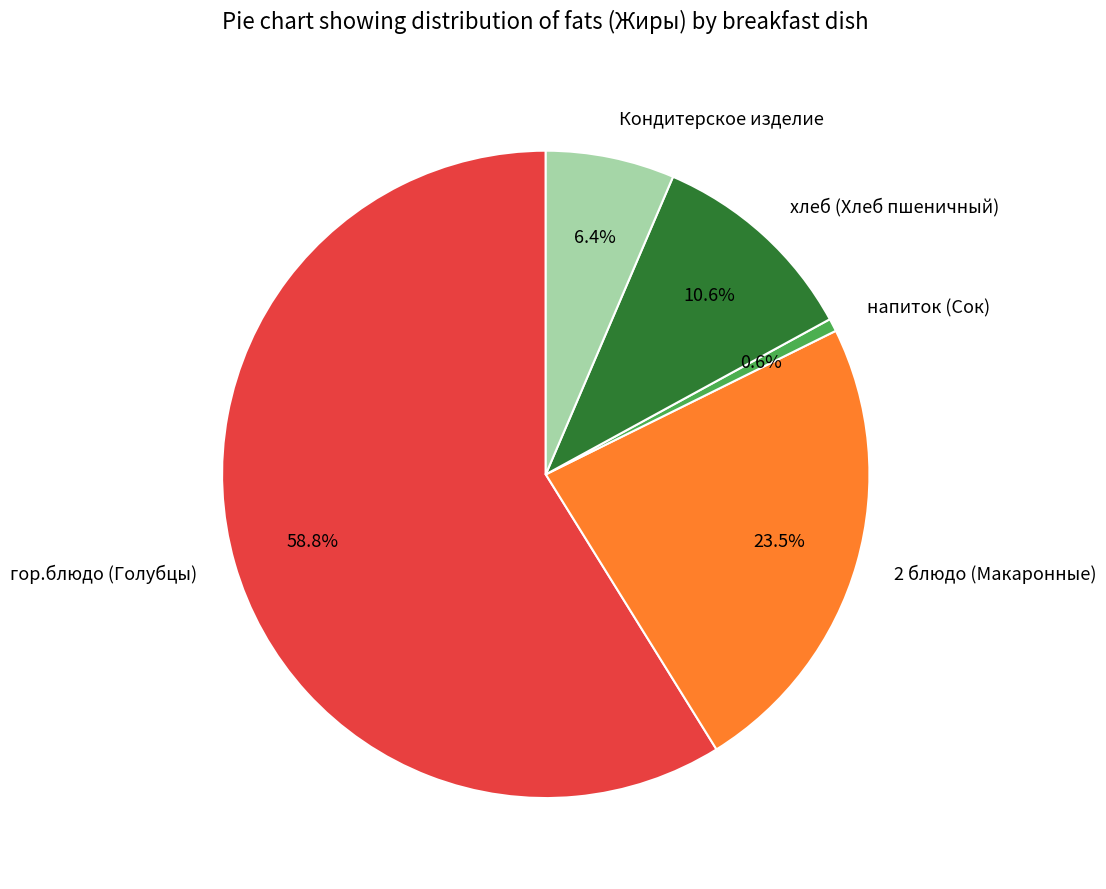

What percentage is the напиток (Сок) slice, to the nearest percent?

1%